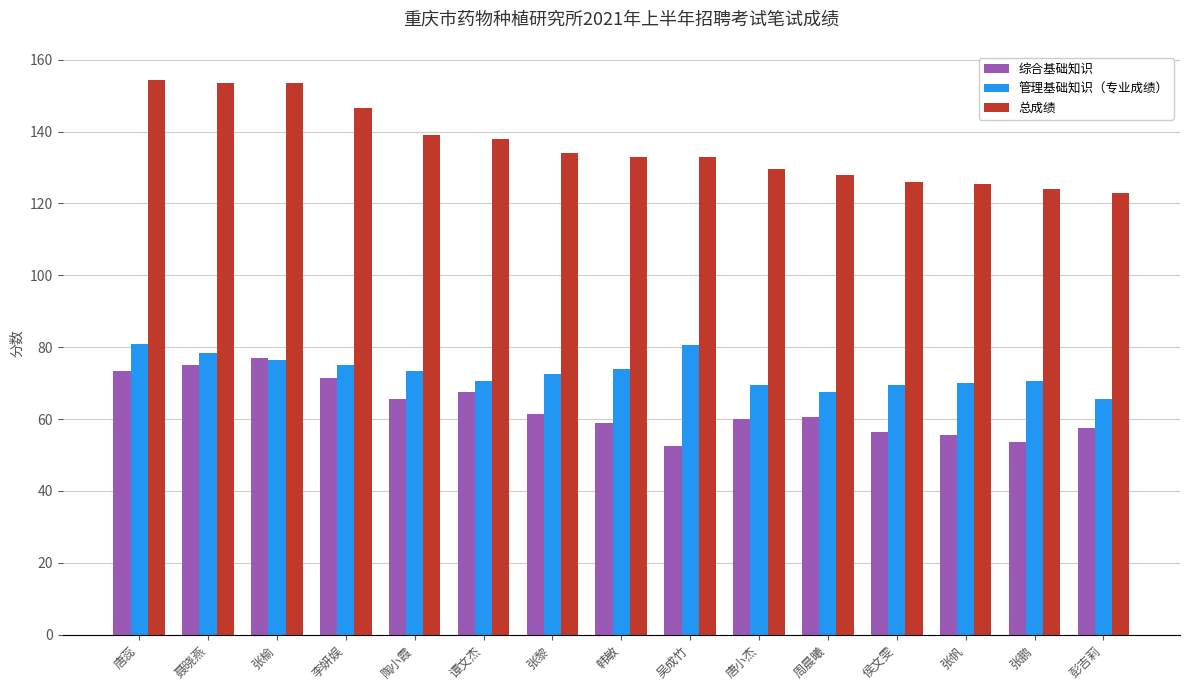

Read the 管理基础知识（专业成绩） value at 唐小杰.

69.5